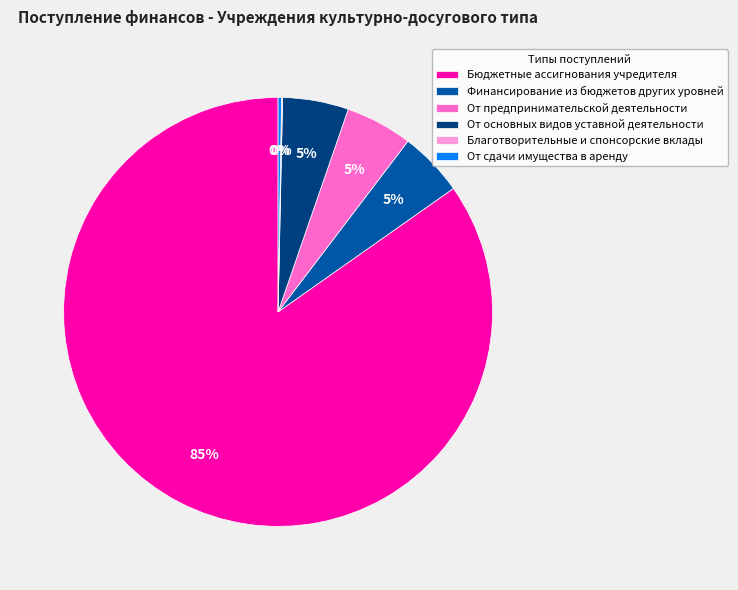

Which has a higher value, Бюджетные ассигнования учредителя or От предпринимательской деятельности?

Бюджетные ассигнования учредителя